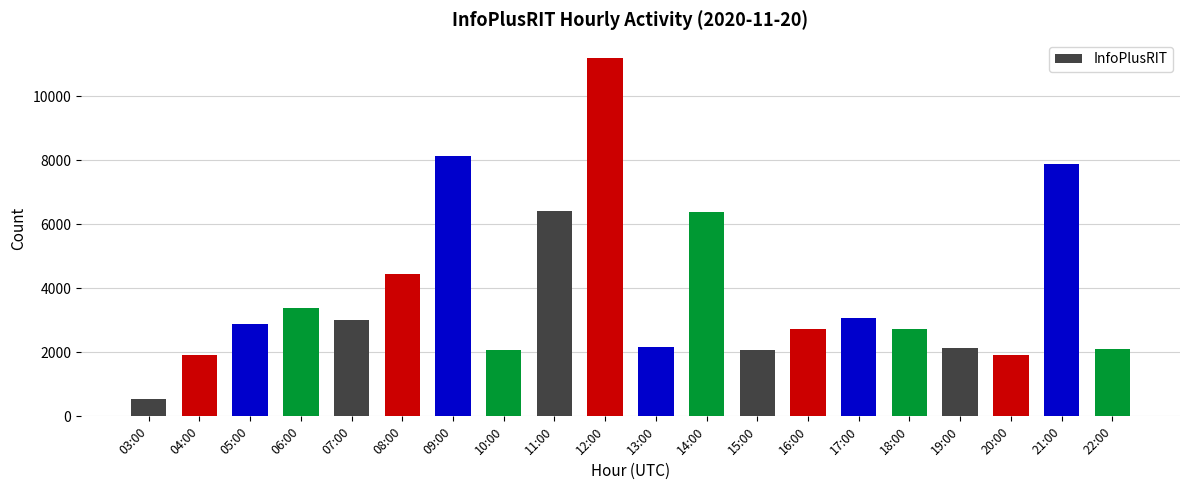

What is the sum of all values?

77211